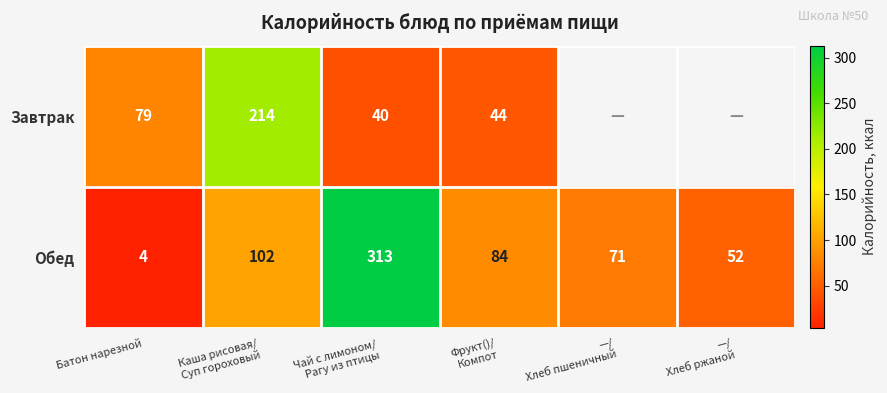

At Батон нарезной, list the series in order from largest to smallest.

Завтрак, Обед